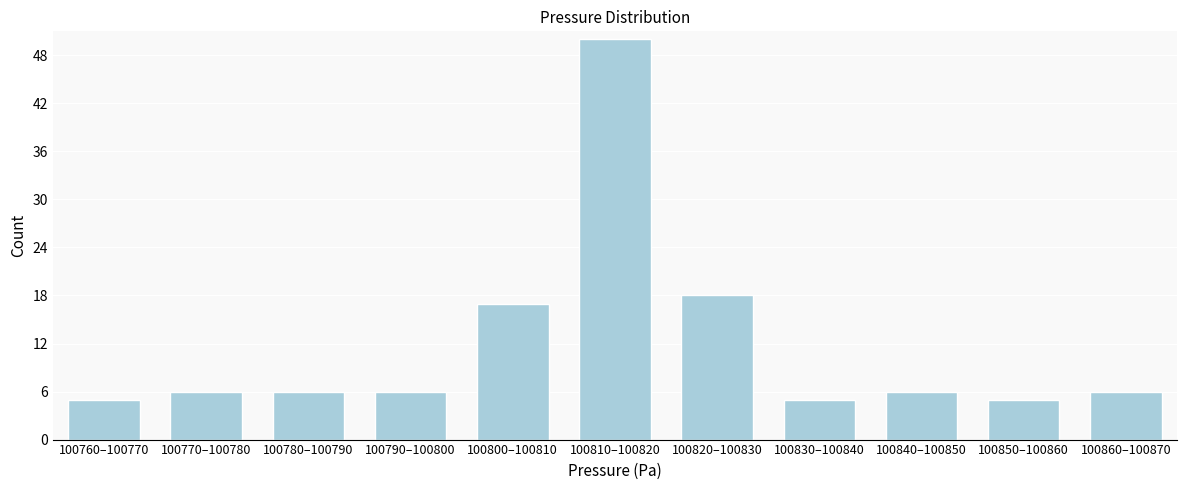

Reading right to left, transcribe all the data shown in this chart.

100860–100870=6	100850–100860=5	100840–100850=6	100830–100840=5	100820–100830=18	100810–100820=50	100800–100810=17	100790–100800=6	100780–100790=6	100770–100780=6	100760–100770=5